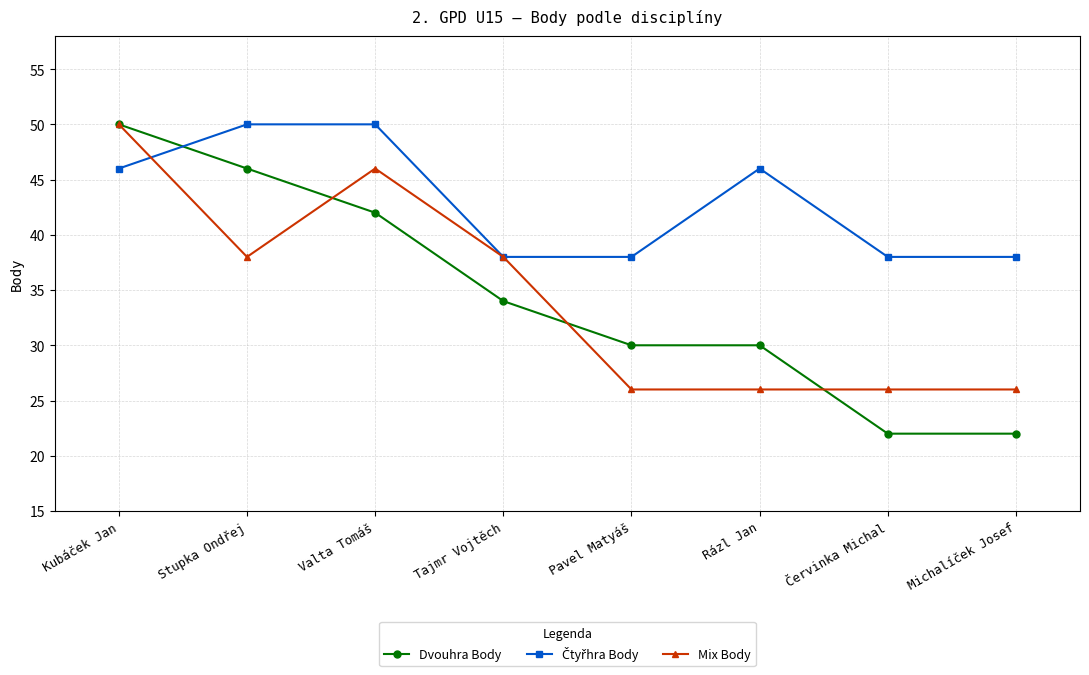

The Mix Body series shows 26 at Michalíček Josef. True or false?

True